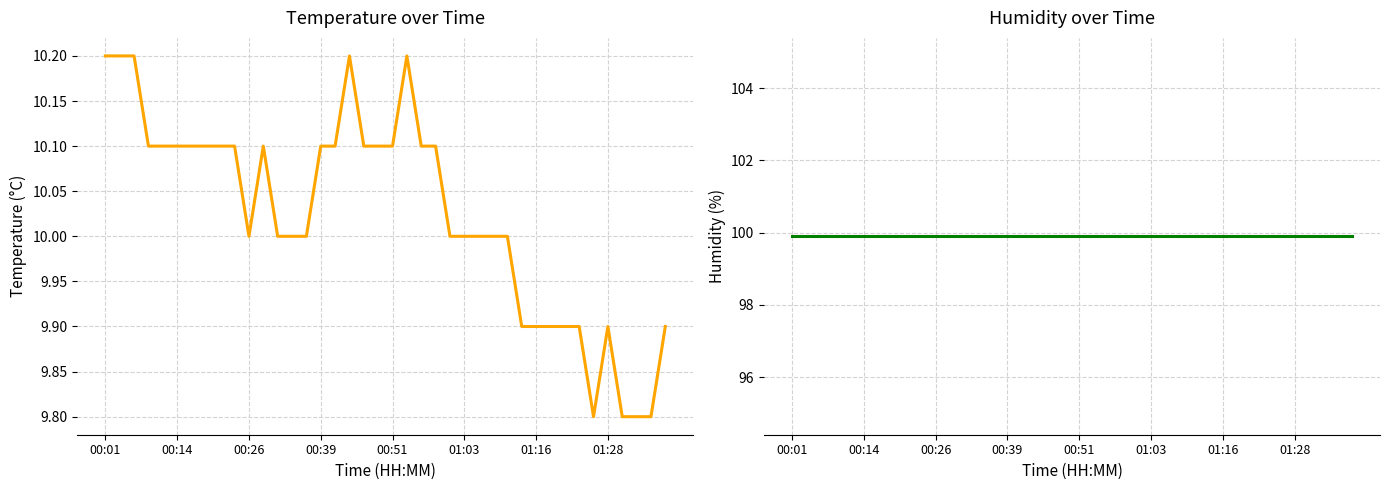

At which label does temperature reach its peak?

00:01